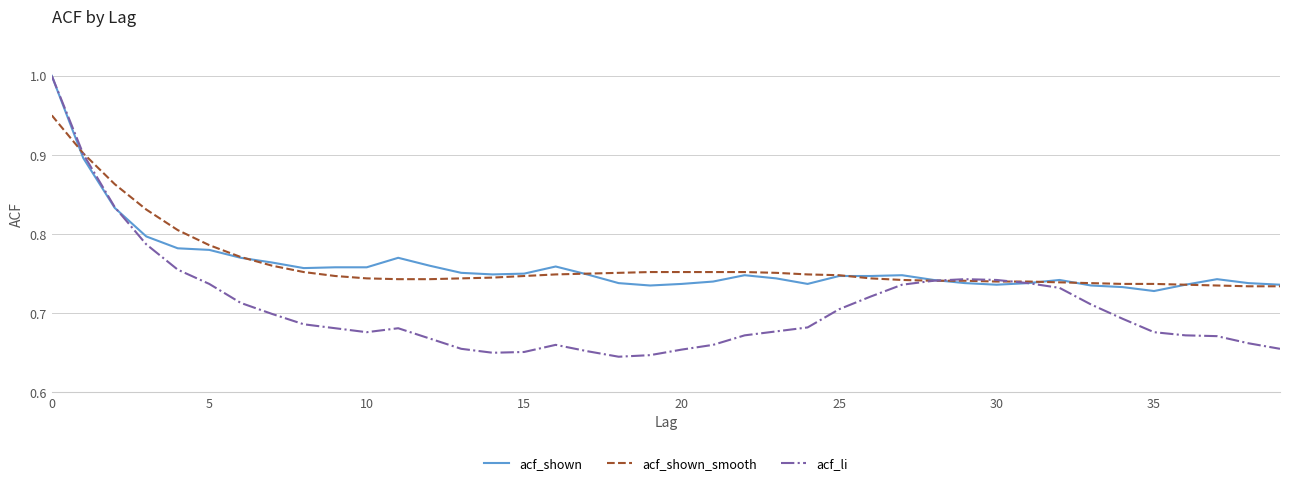

What is the greatest value displayed?

1.0